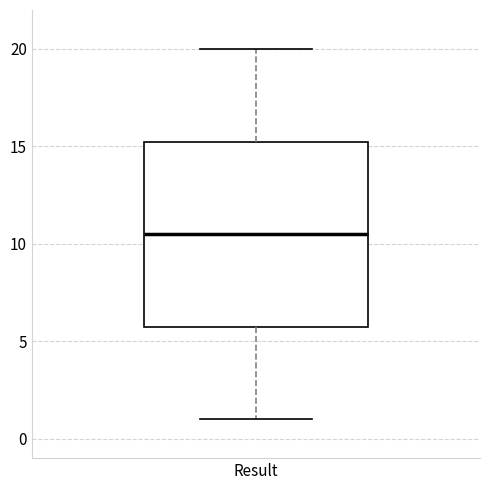

Read this box plot against the y-axis: the position of the median line, the range covered by the box, and the ends of both whiskers. The values are not printed on the chart, so give them approximately, as read against the axis.

median 10.5, box 6.0 to 15.5, whiskers 1.0 to 20.0